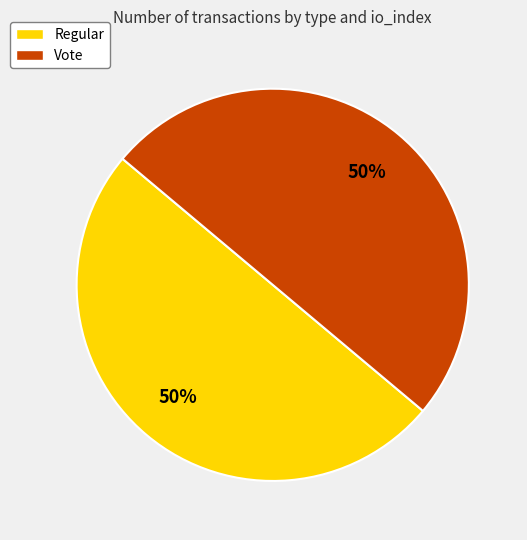

Do Vote and Regular together represent more than half of the pie?

Yes